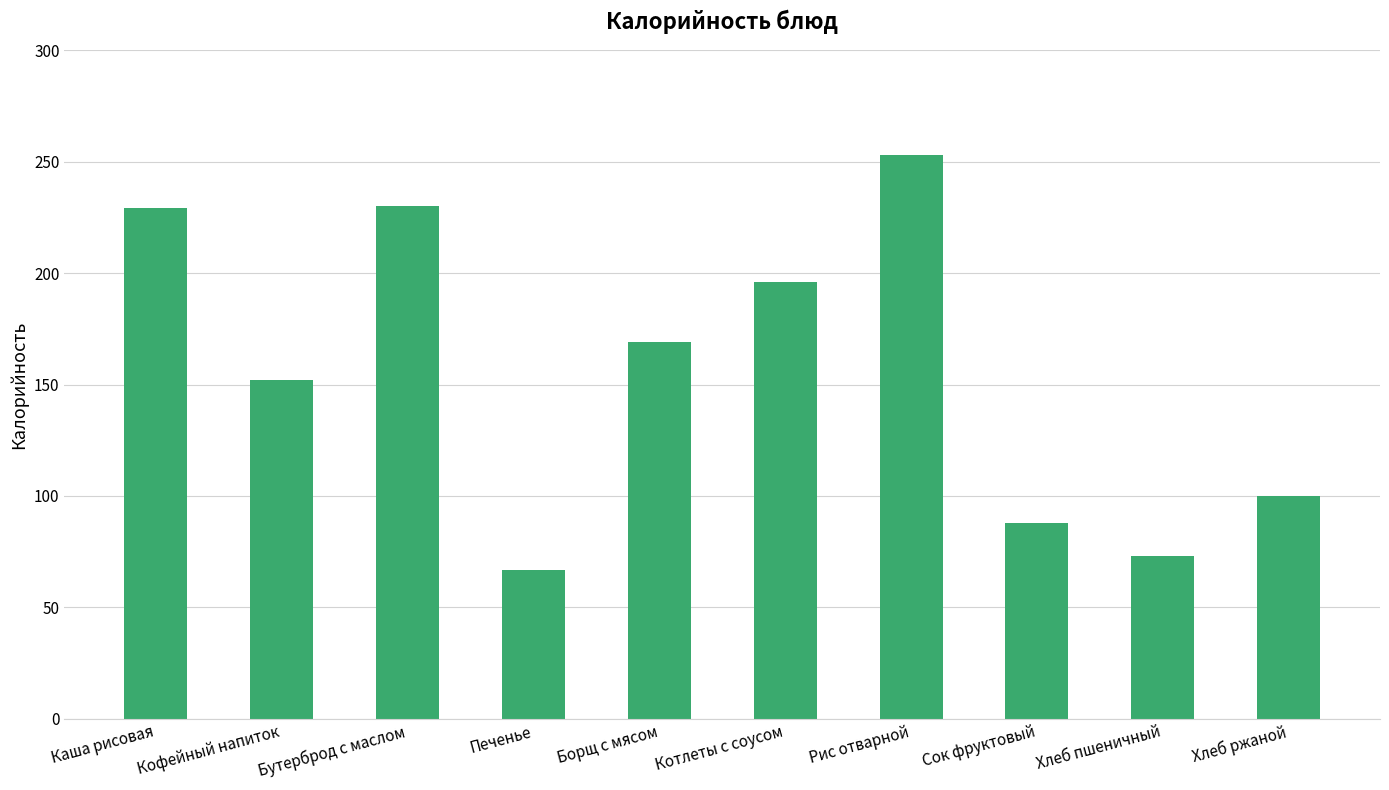

How many values are below 169?

5